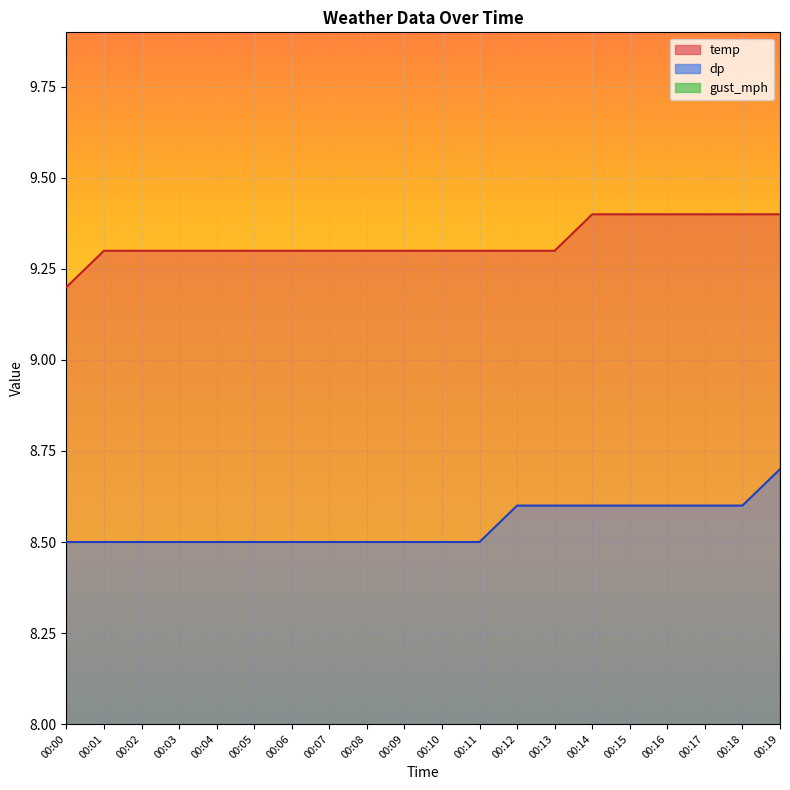

Is the value of dp at 00:07 greater than the value of temp at 00:14?

No